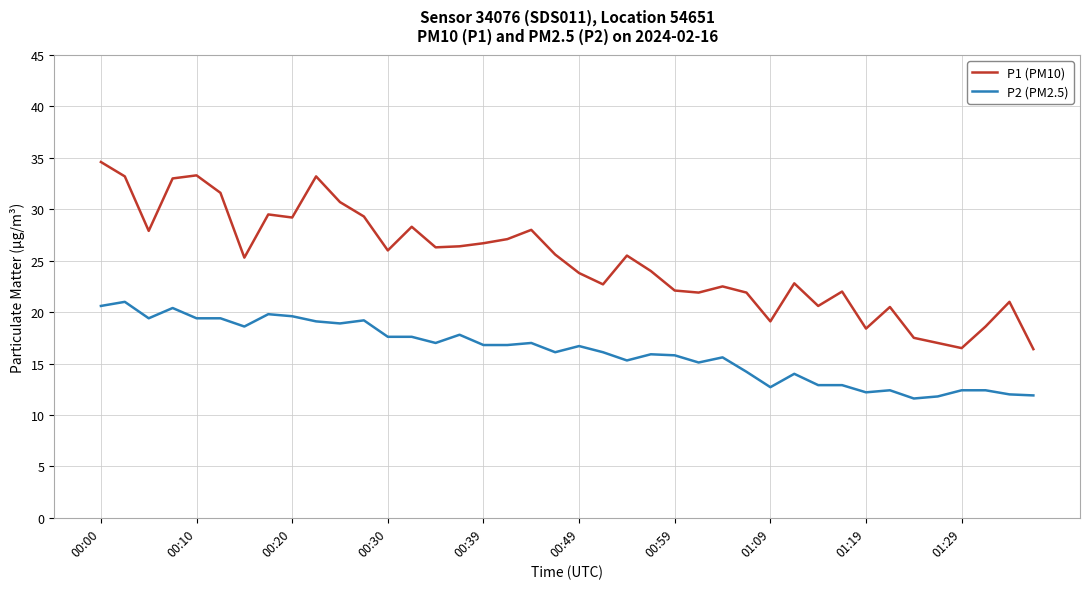

List the series in order of their overall mean, highest first.

P1 (PM10), P2 (PM2.5)